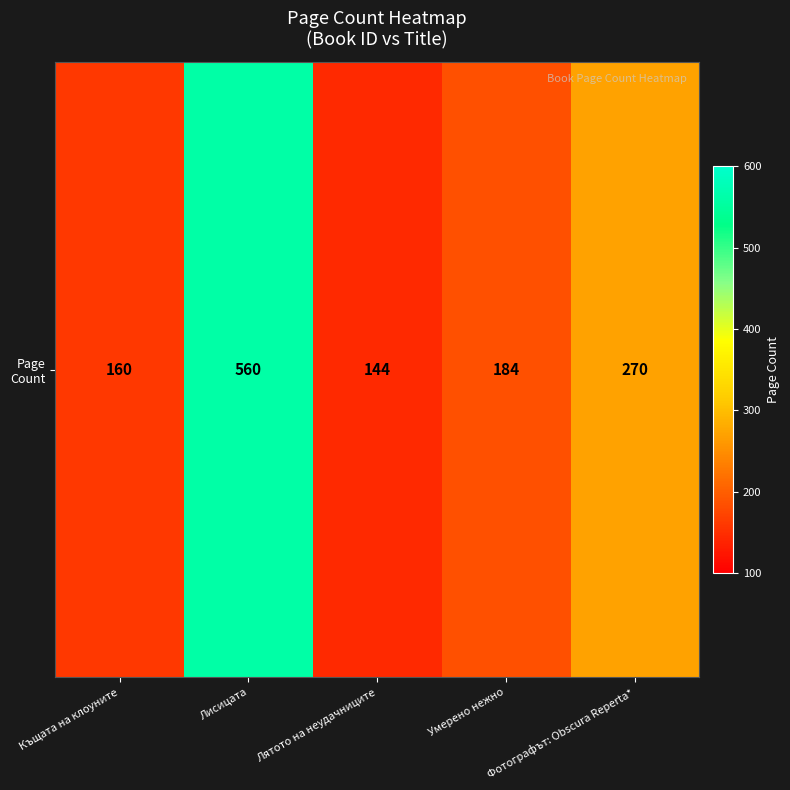

What is the smallest value displayed?

144